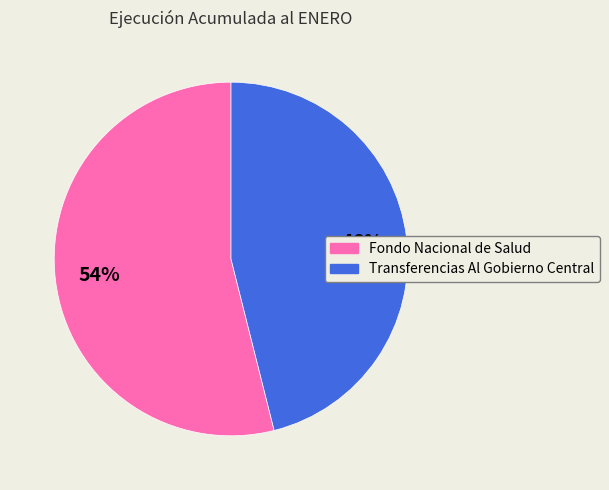

Count the number of slices in the pie.

2